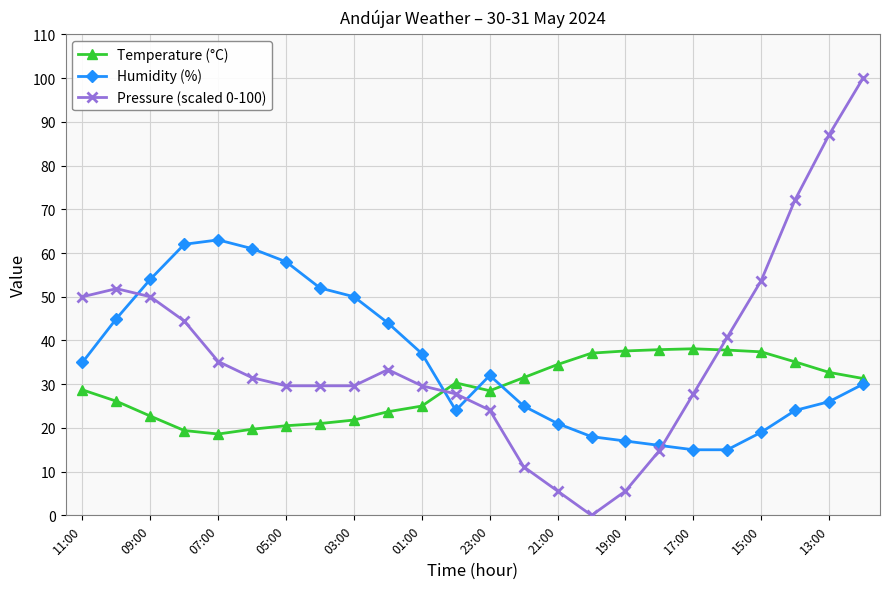

What is the sum of all Humidity (%) values?

843.0